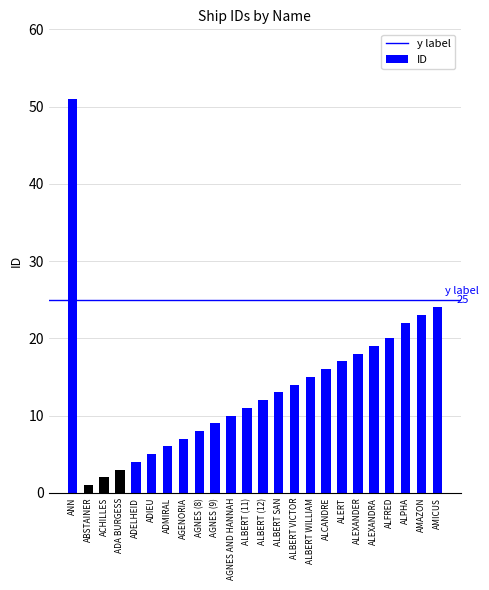

What is the change in value from ADIEU to ADMIRAL?

+1